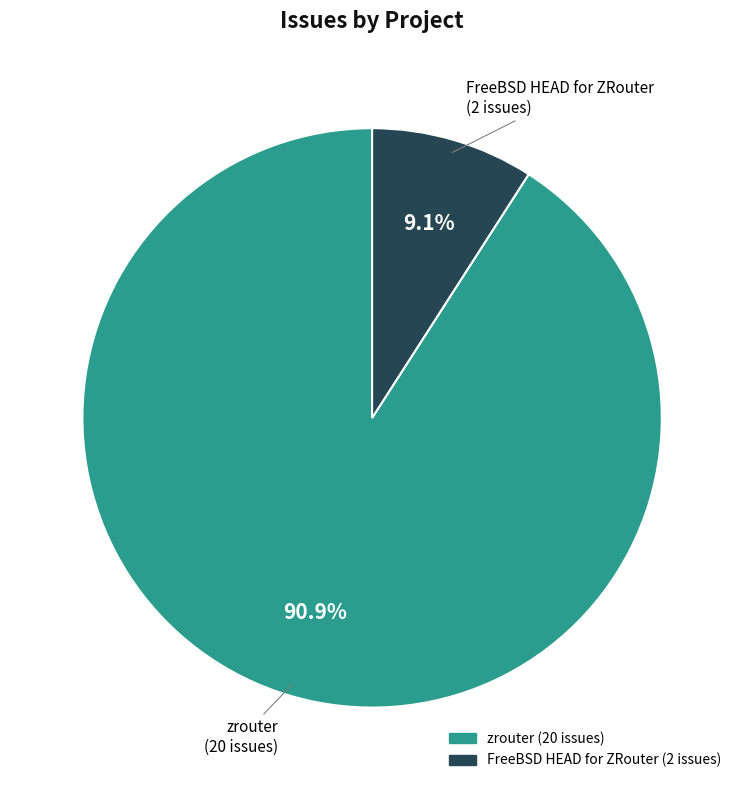

How many segments does this pie chart have?

2